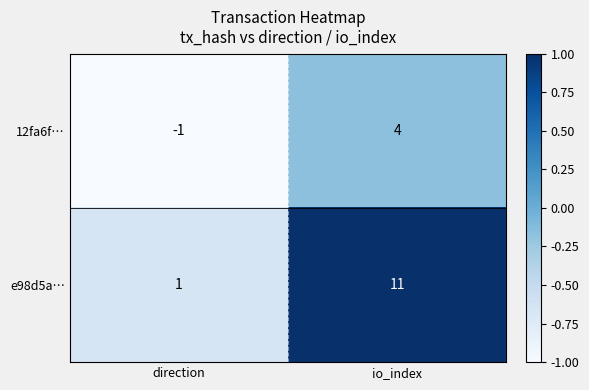

Which category has the lowest value in the e98d5a… series?

direction